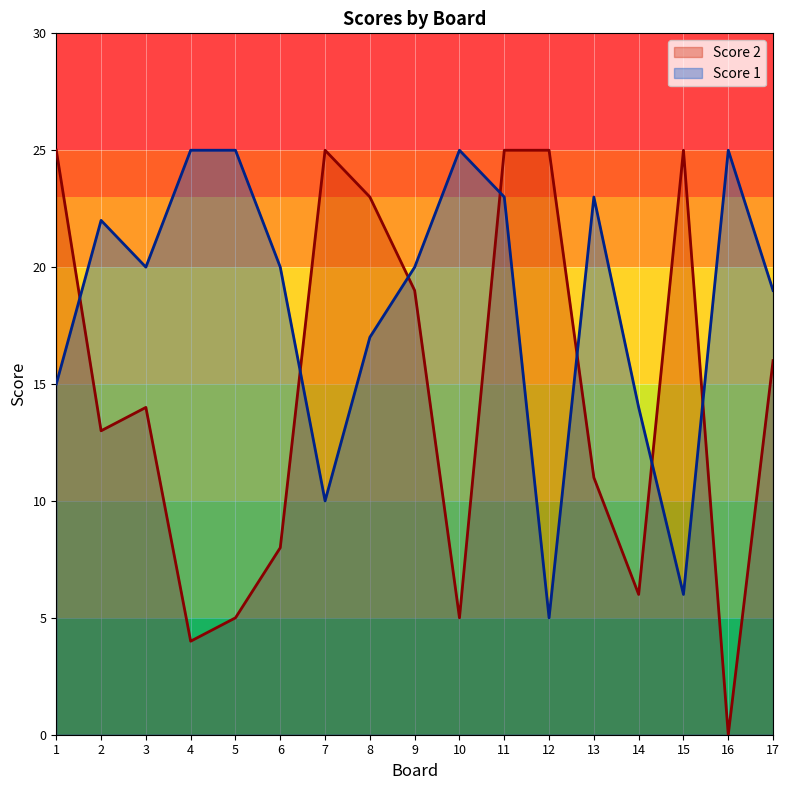

What is the value of the Score 2 point at the 6th from the left?

8